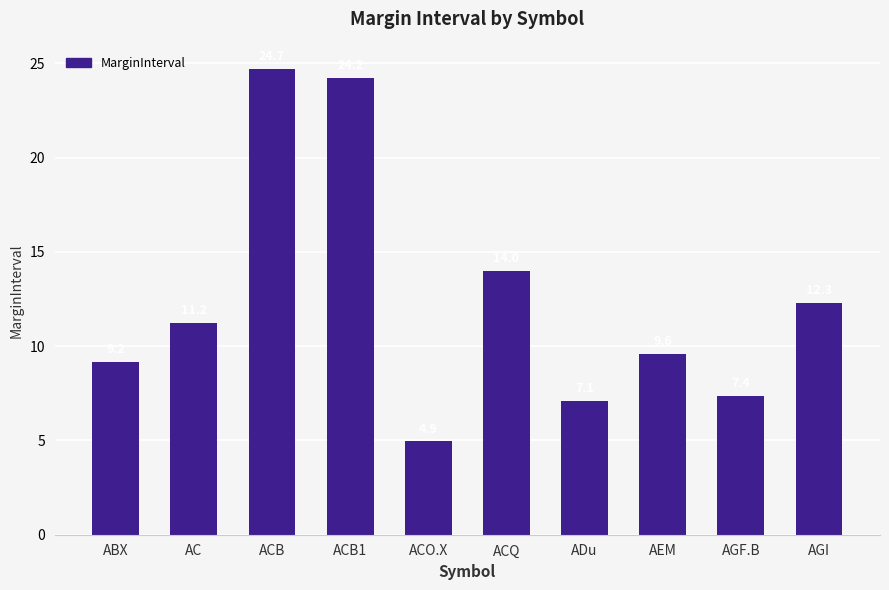

Reading right to left, what are all the values shown in this chart?

12.3	7.4	9.6	7.1	14.0	4.9	24.2	24.7	11.2	9.2